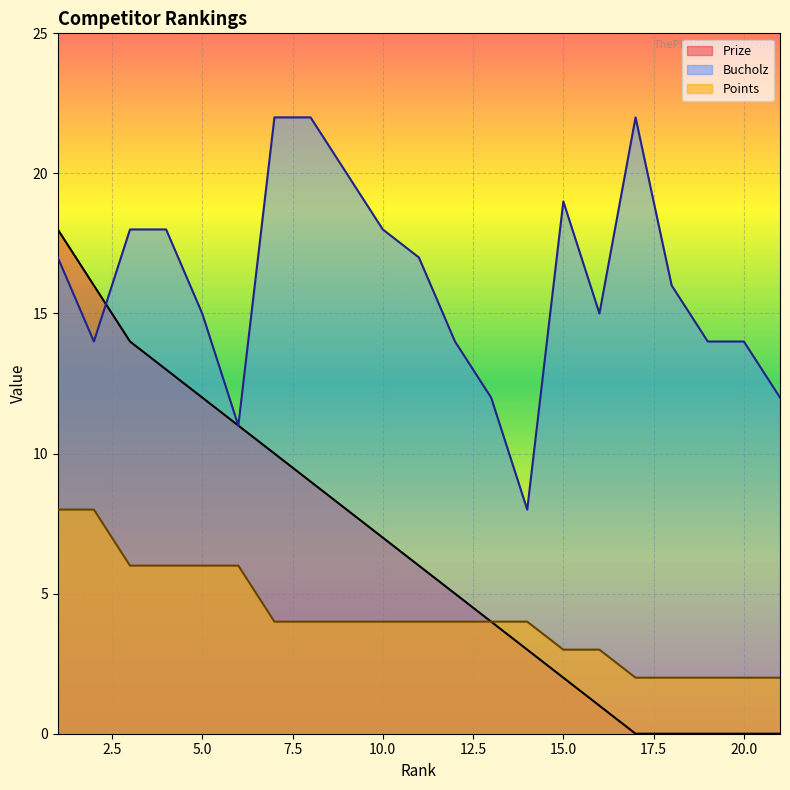

At which label does Bucholz first exceed 16?

1